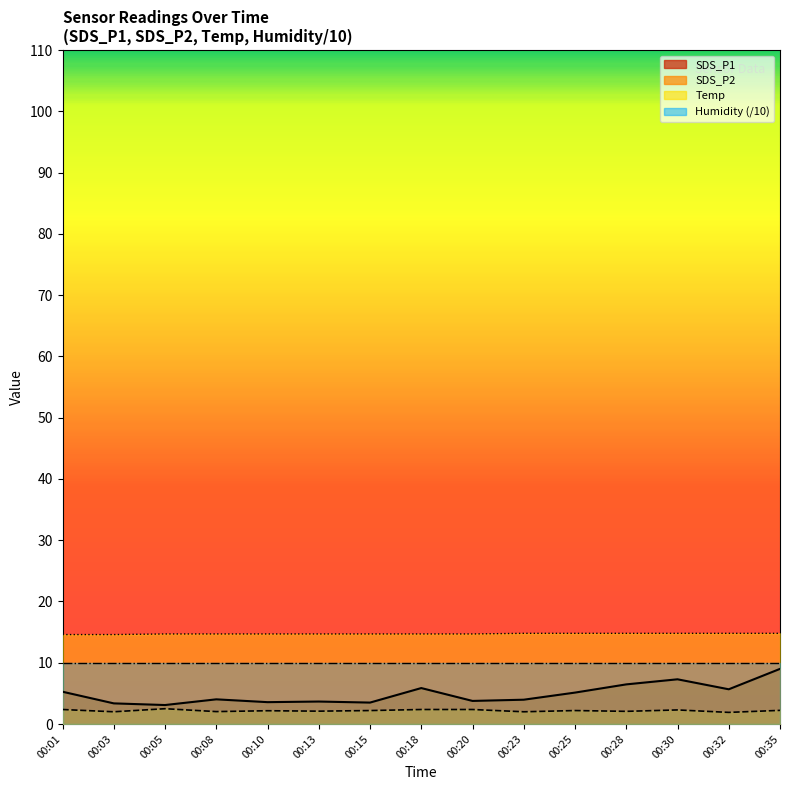

Between 00:13 and 00:20, which is larger?

00:20